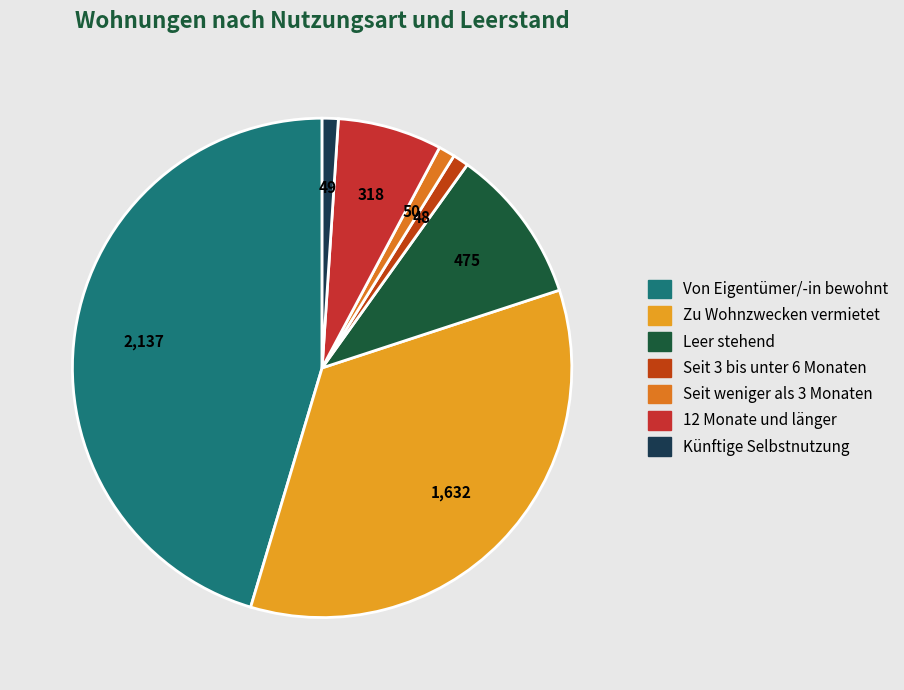

What is the change in value from Leer stehend to Künftige Selbstnutzung?

-426